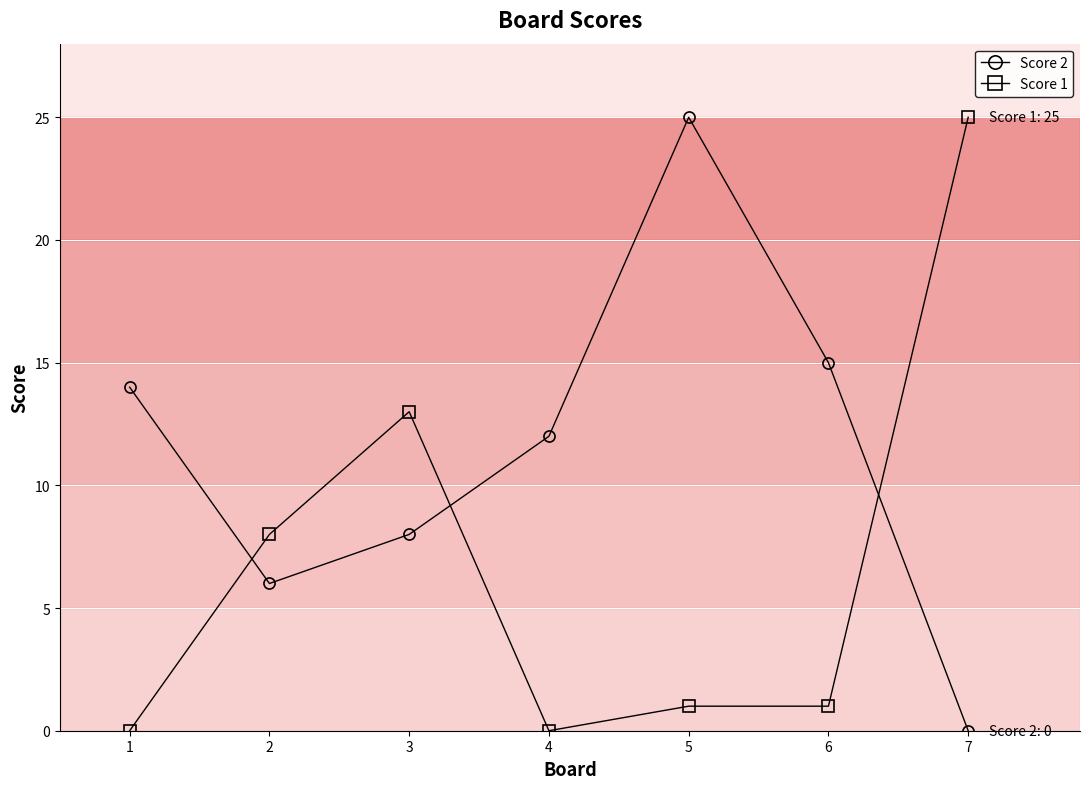

Is it true that Score 1 equals 12 at 2?

False